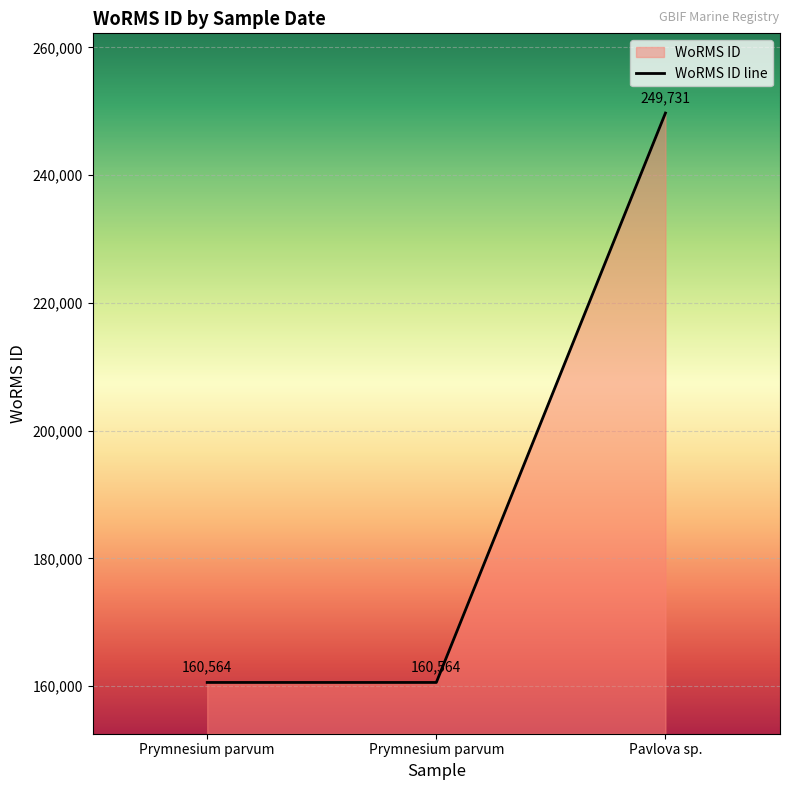

What is the sum of all values?

570859